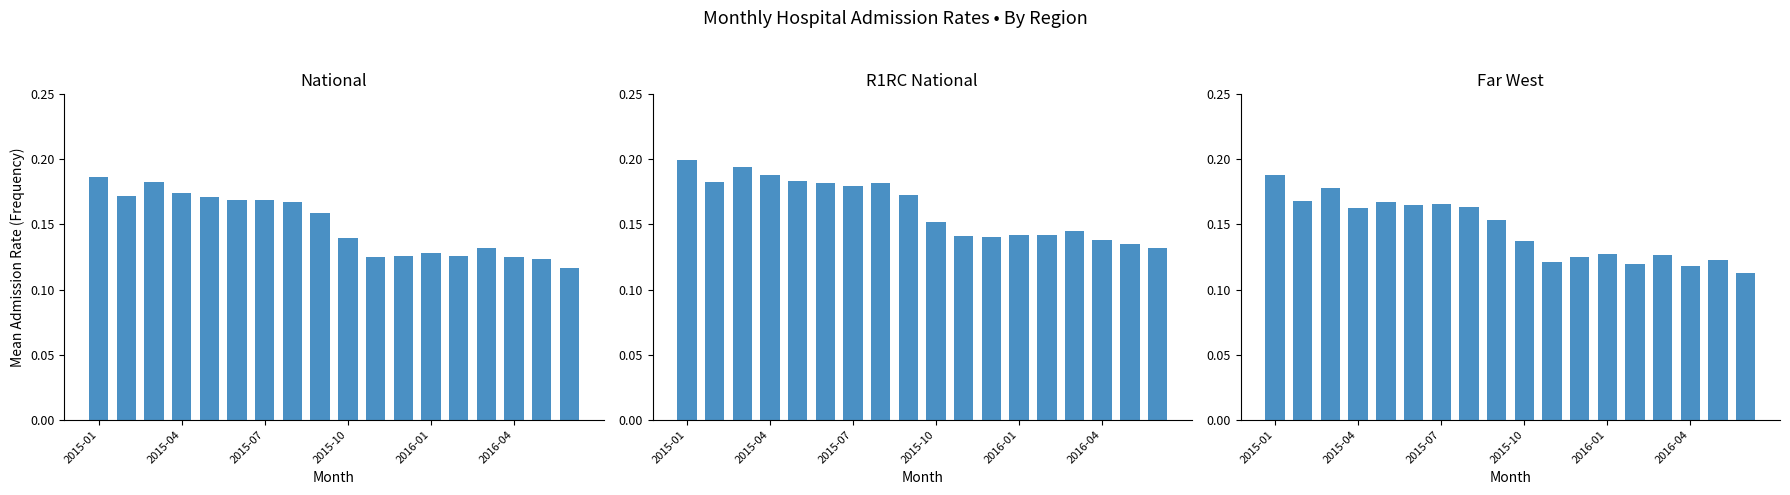

Between 2016-04 and 10, which series saw the biggest shift?

Far West